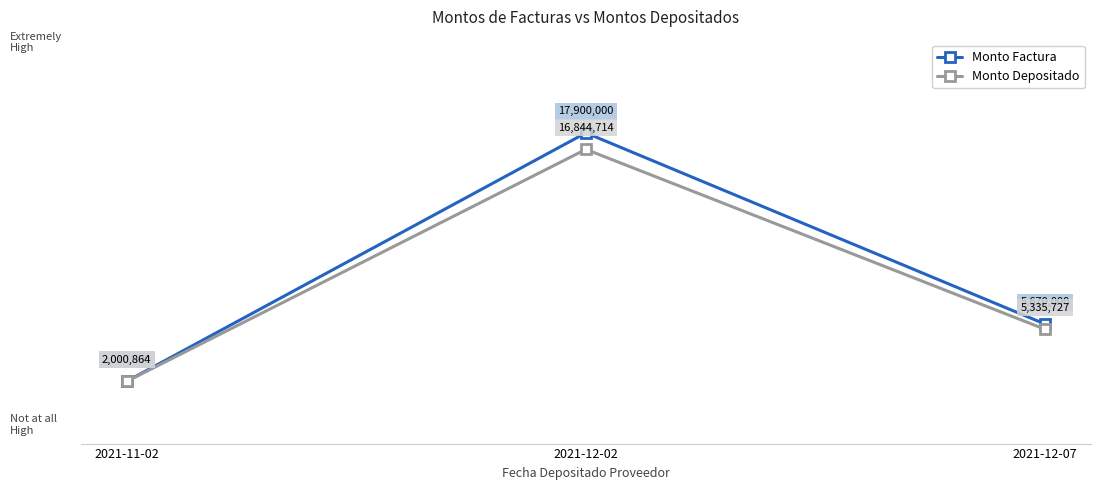

What are all the series names shown in the legend?

Monto Factura, Monto Depositado